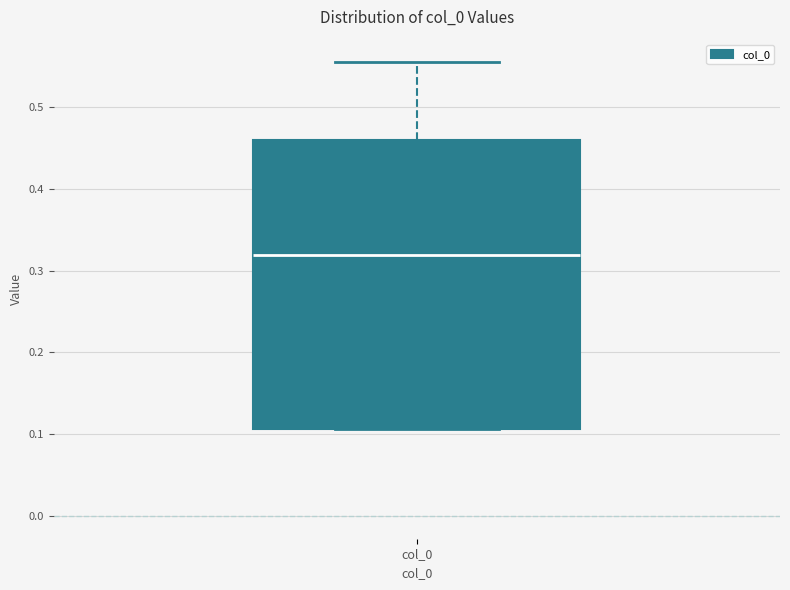

Transcribe this box plot: give where the median line is, the range the box spans, and where the two whiskers end, as read against the y-axis. The values are not printed on the chart, so give them approximately, as read against the axis.

median 0.32, box 0.11 to 0.46, whiskers 0.11 to 0.55